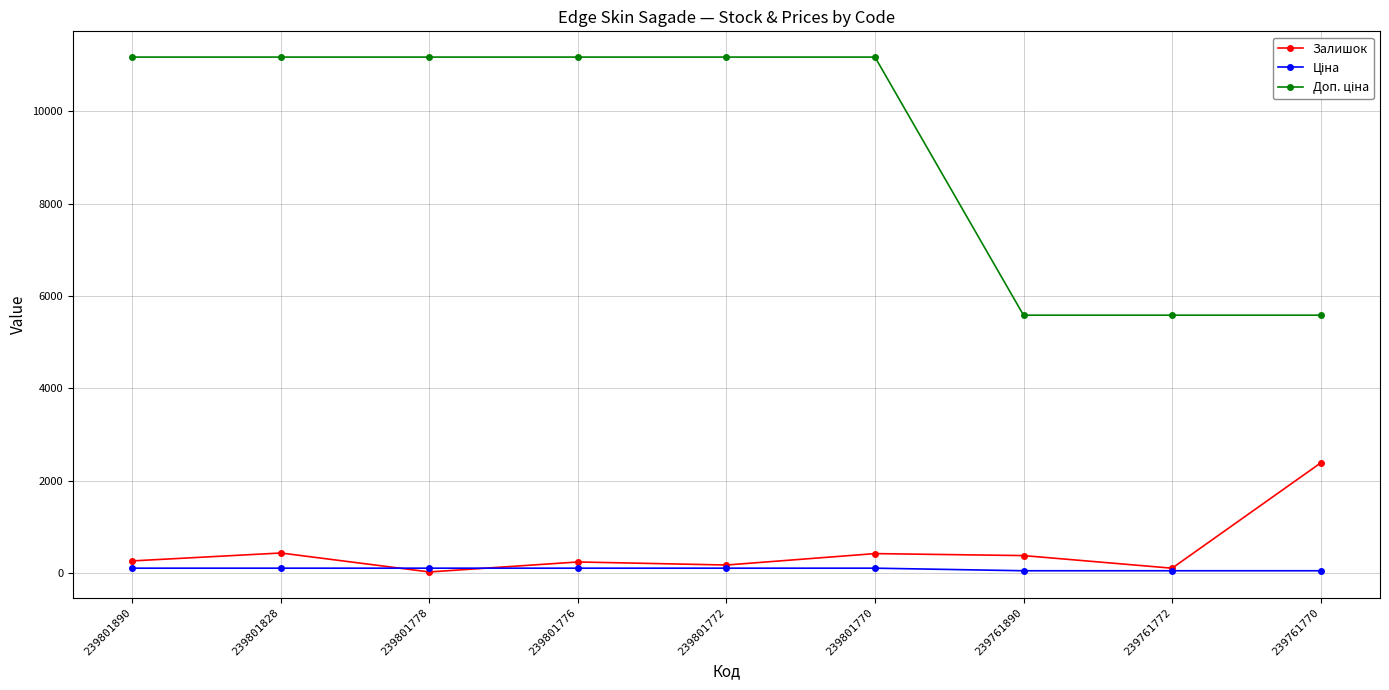

What is the value of the Залишок point at the 7th from the left?

384.0